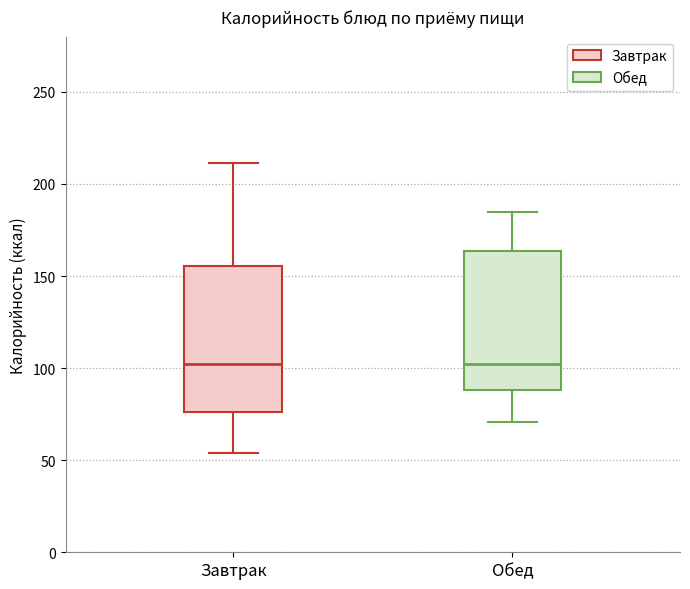

Where is the upper edge of the box for Обед on the y-axis? The values are not printed on the chart, so give them approximately, as read against the axis.

165